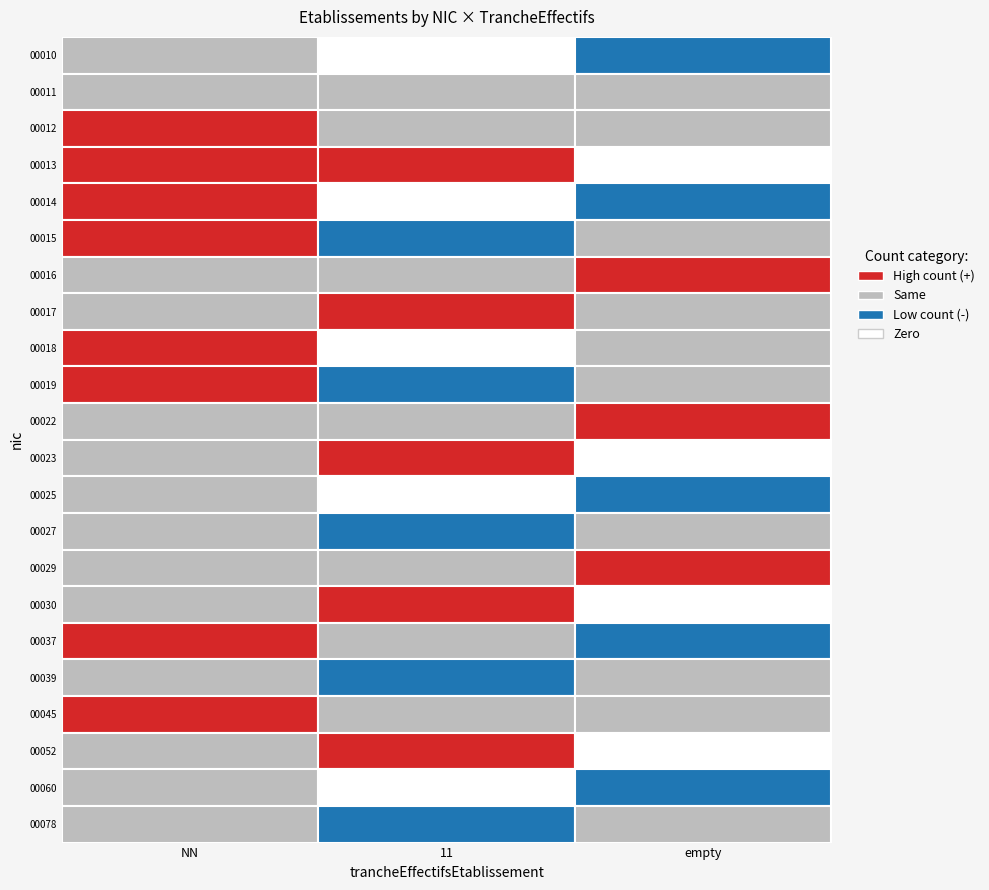

Is the value of 00010 at NN greater than the value of 00029 at 11?

Yes